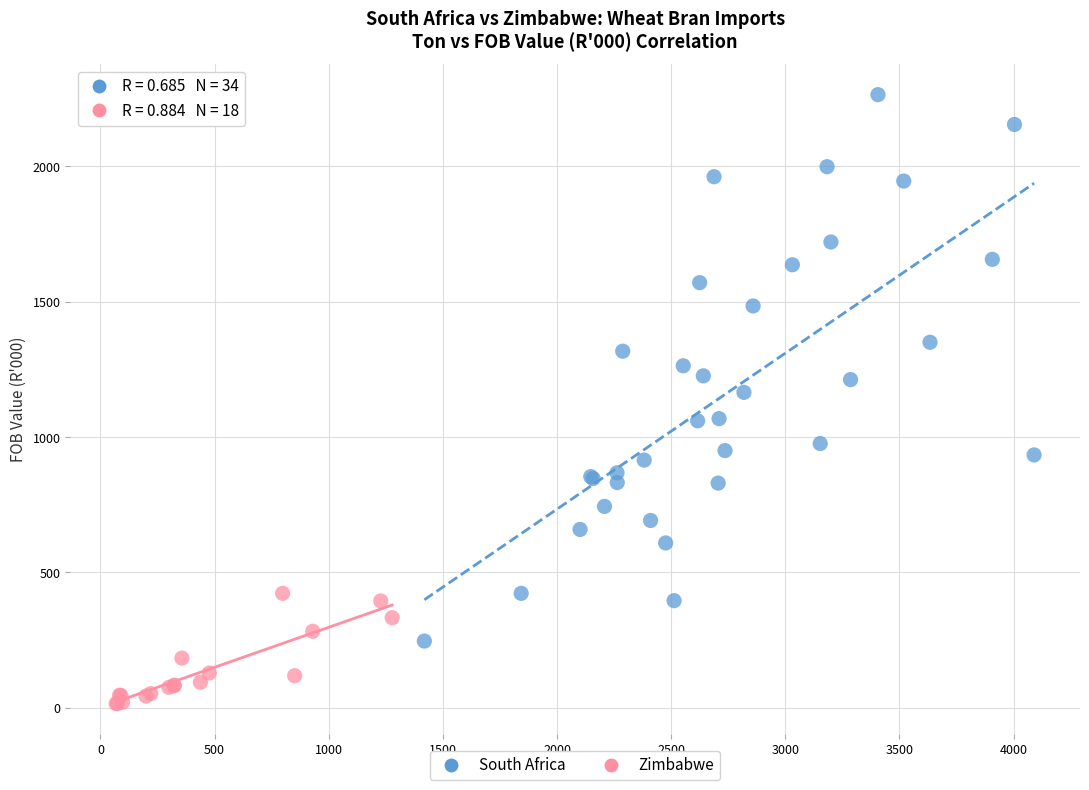

What are all the series names shown in the legend?

South Africa, Zimbabwe